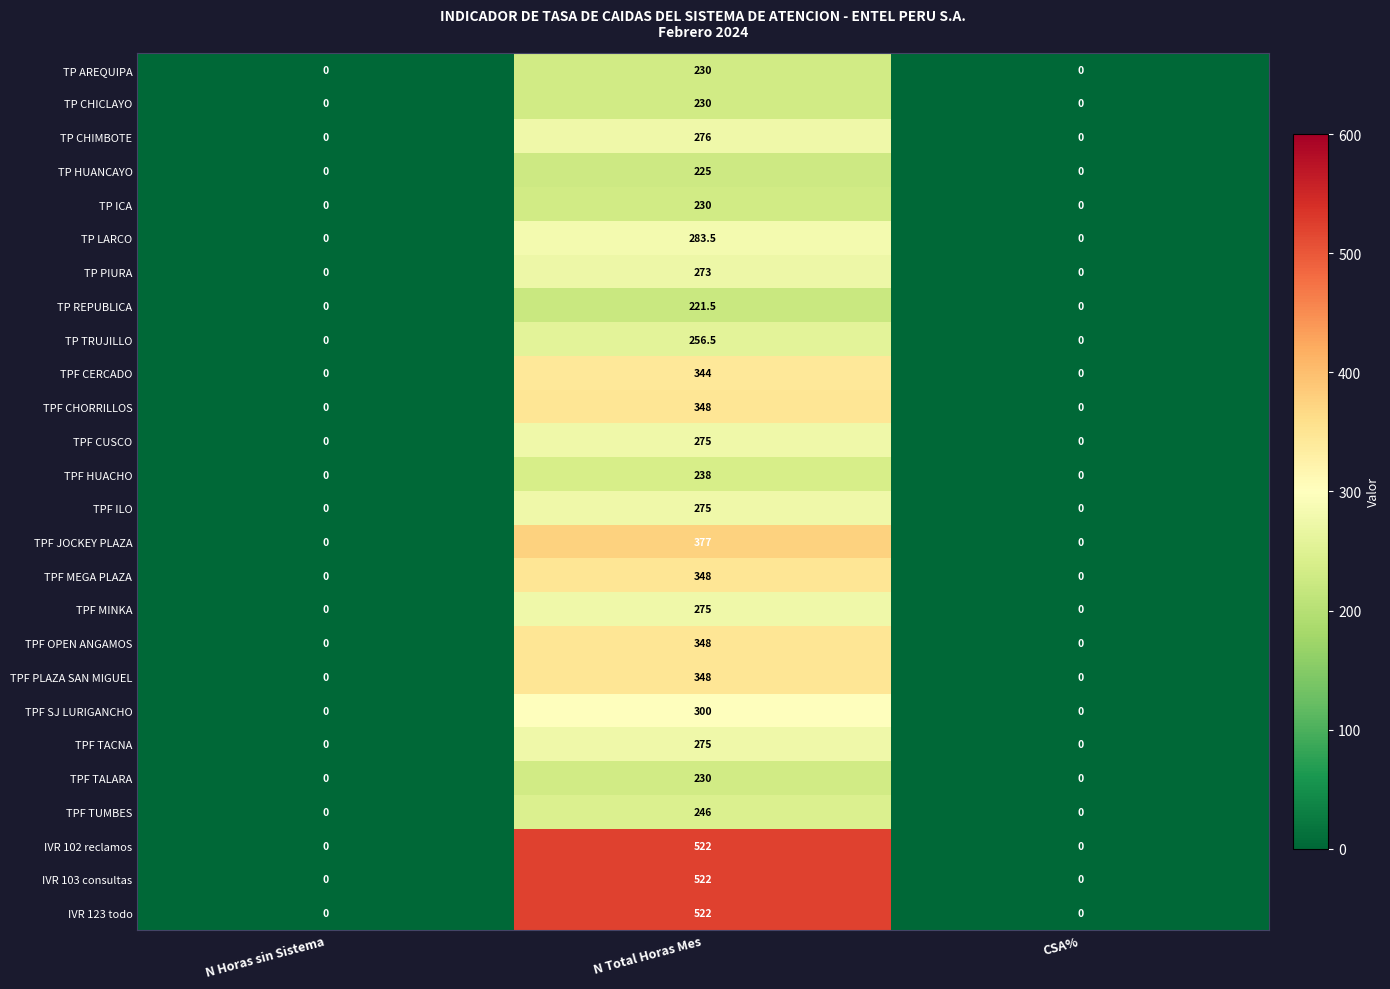

What is the highest value of the TPF TACNA series?

275.0